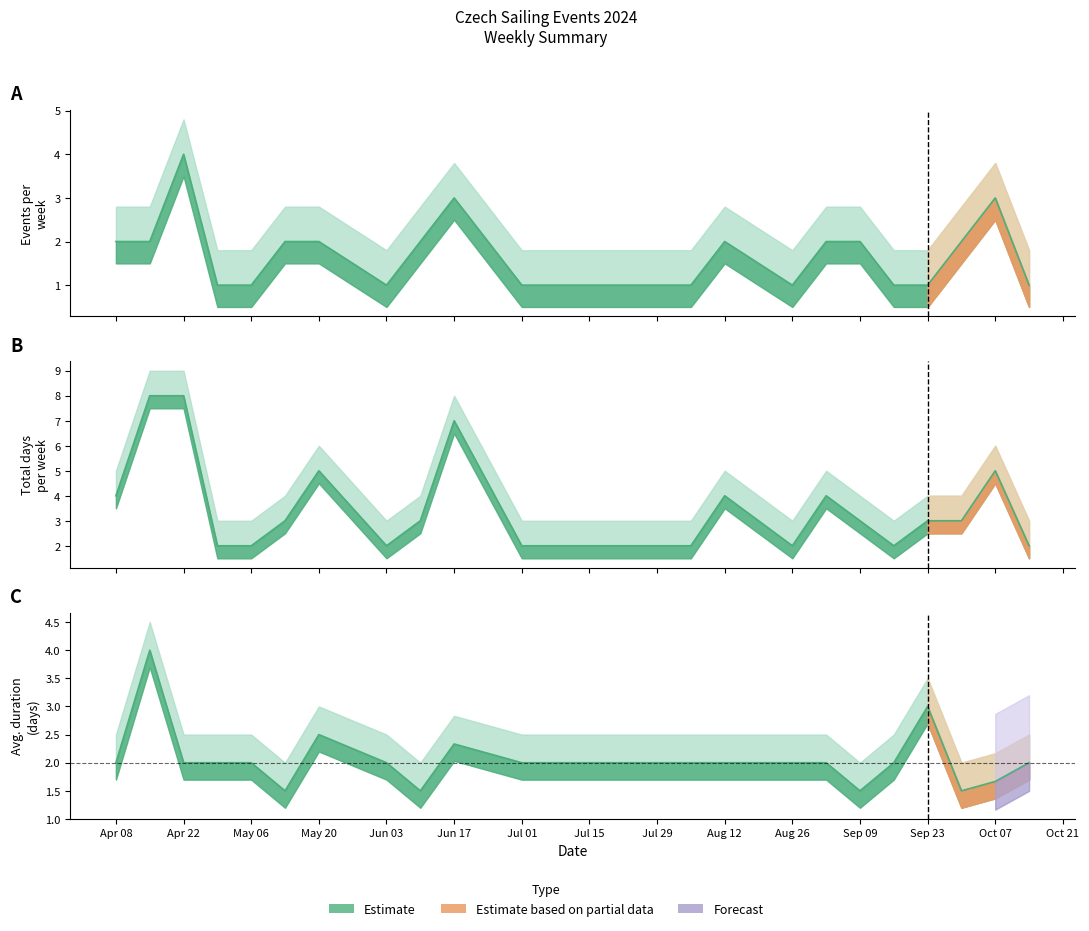

What is the sum of all values?

82